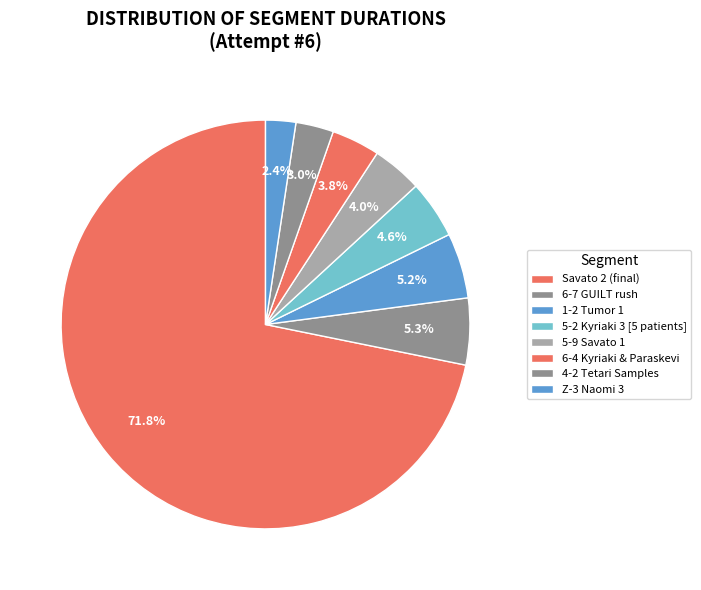

Which category has the biggest portion of the pie?

Savato 2 (final)